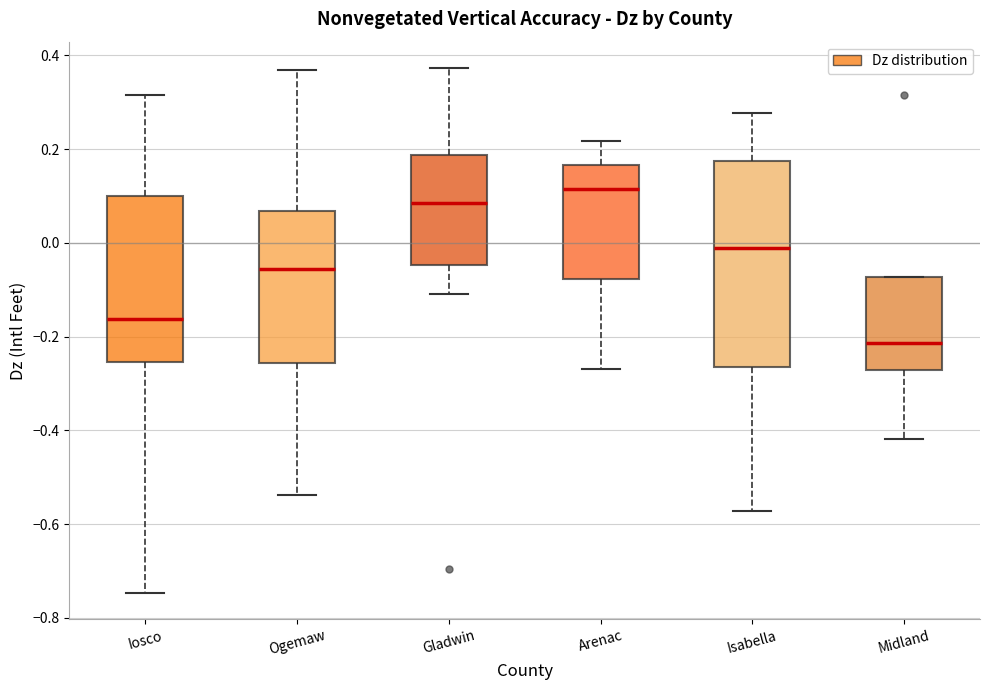

Which box has the highest median line?

Arenac